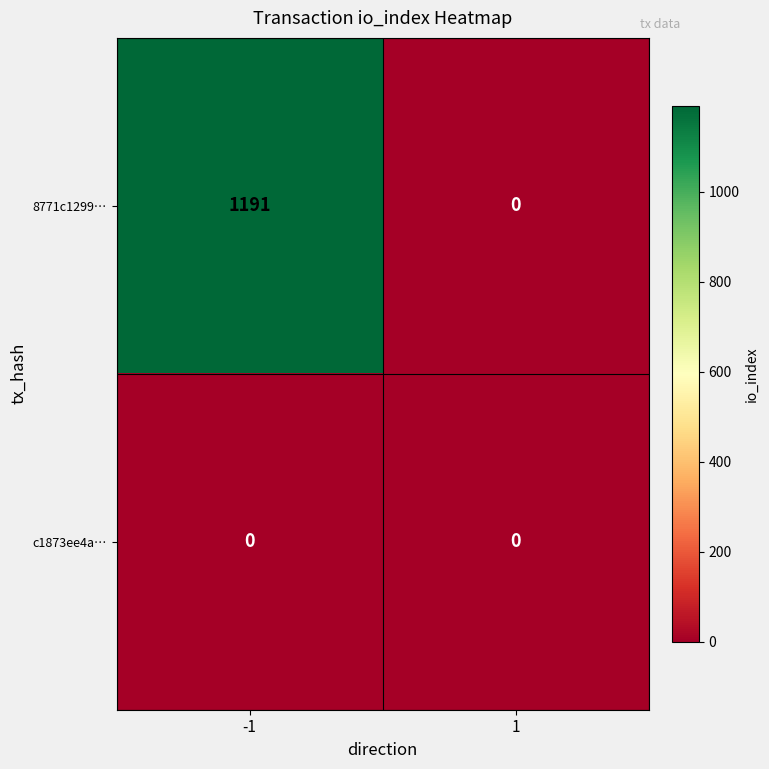

Count the number of data series in this chart.

2